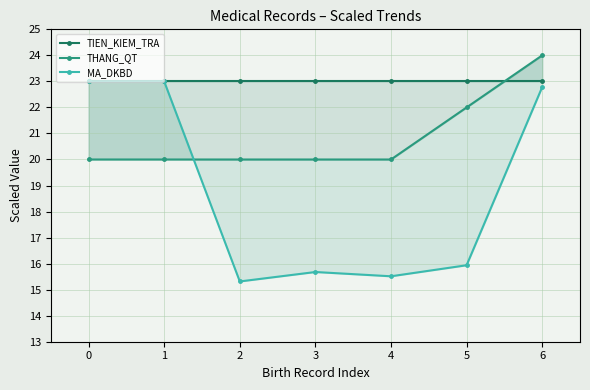

True or false: TIEN_KIEM_TRA and MA_DKBD cross at least once.

False